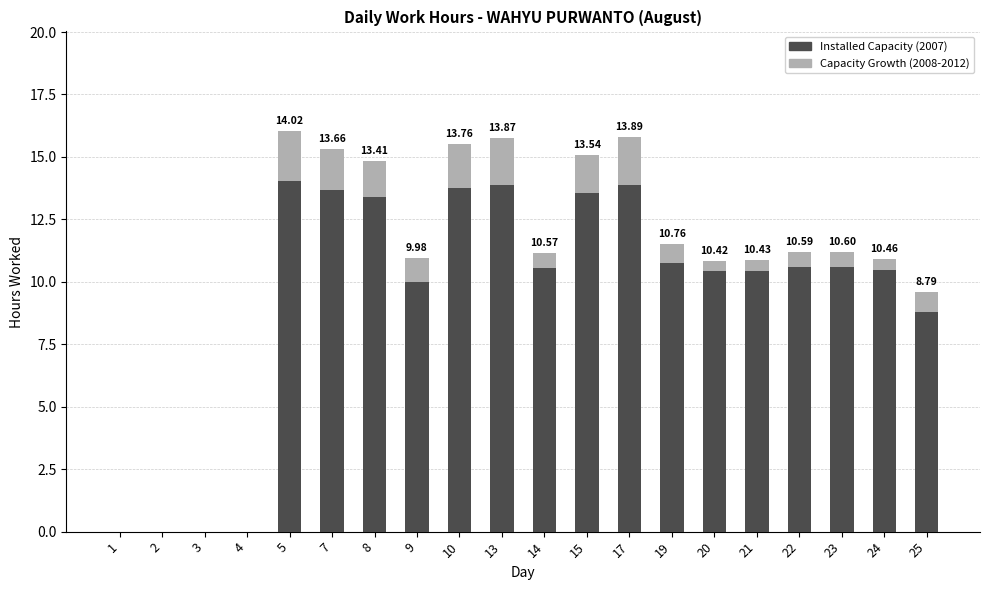

Where is Installed Capacity (2007) nearest to the value 7?

25